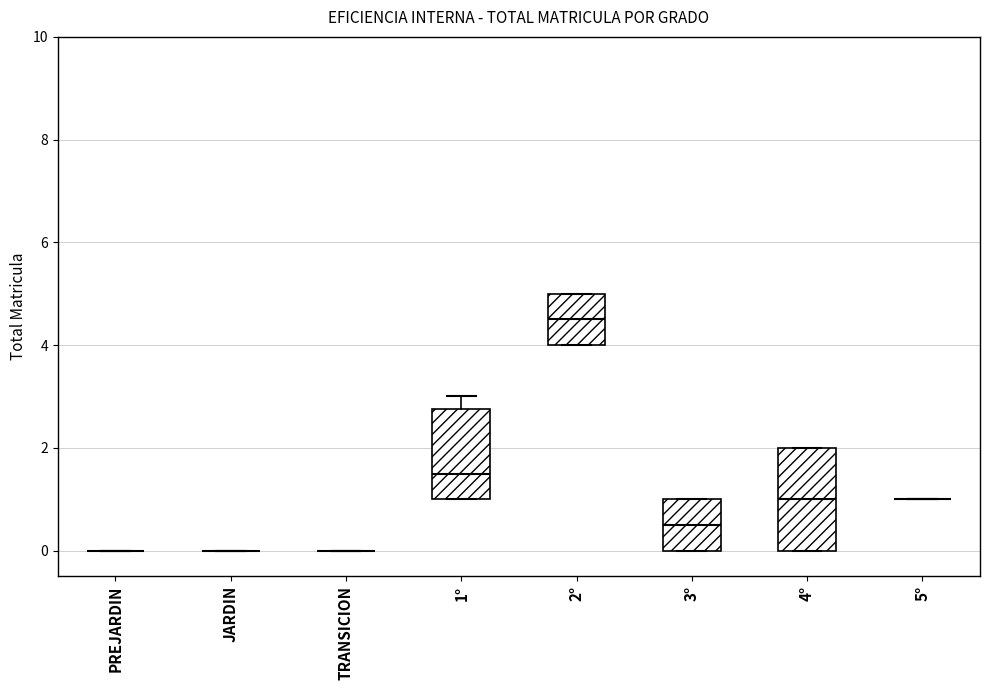

Reading left to right, transcribe this box plot: for each box, give where its median line is, the range the box spans, and where its two whiskers end, as read against the y-axis. The values are not printed on the chart, so give them approximately, as read against the axis.

PREJARDIN: box collapsed to a line at 0.0, whiskers 0.0 to 0.0
JARDIN: box collapsed to a line at 0.0, whiskers 0.0 to 0.0
TRANSICION: box collapsed to a line at 0.0, whiskers 0.0 to 0.0
1°: median 1.6, box 1.0 to 2.8, whiskers 1.0 to 3.0
2°: median 4.6, box 4.0 to 5.0, whiskers 4.0 to 5.0
3°: median 0.6, box 0.0 to 1.0, whiskers 0.0 to 1.0
4°: median 1.0, box 0.0 to 2.0, whiskers 0.0 to 2.0
5°: box collapsed to a line at 1.0, whiskers 1.0 to 1.0